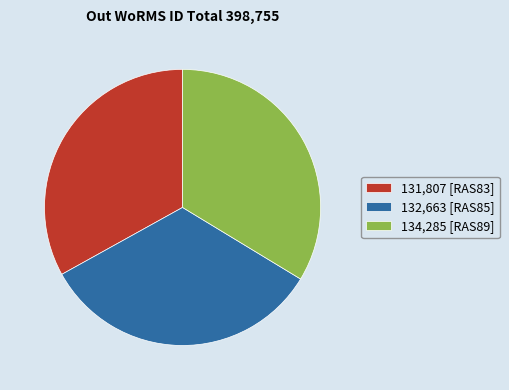

Combined, do 131,807 [RAS83] and 132,663 [RAS85] account for over 50%?

Yes